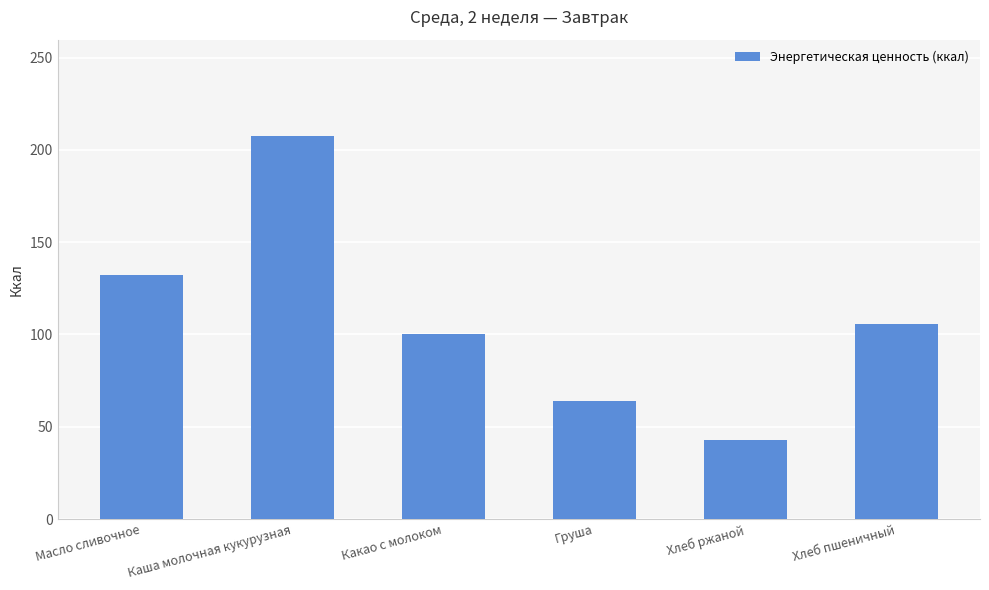

Does the chart contain stacked bars?

No